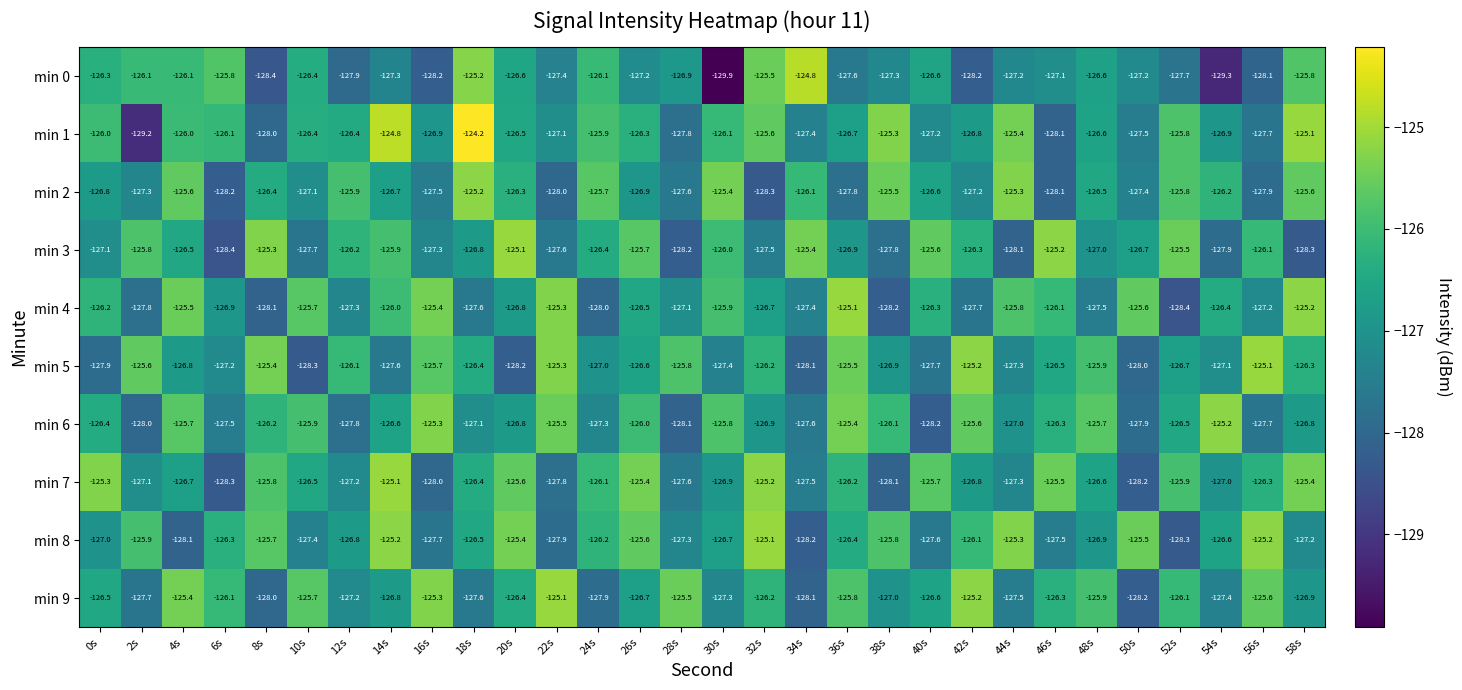

Which series changed the most between 8s and 42s?

min 9